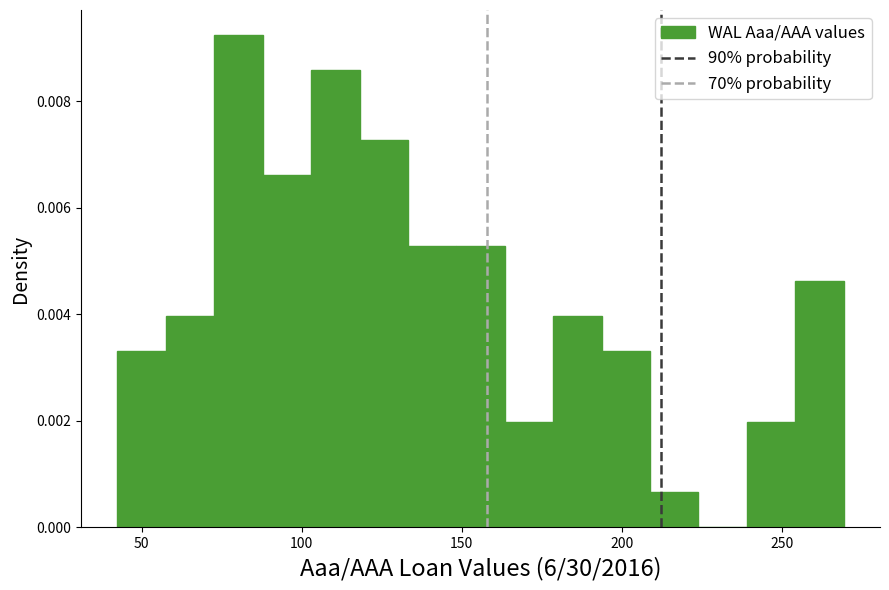

Around what value on the x-axis is the tallest bar? Give the approximate position of its centre, as read against the axis.

80